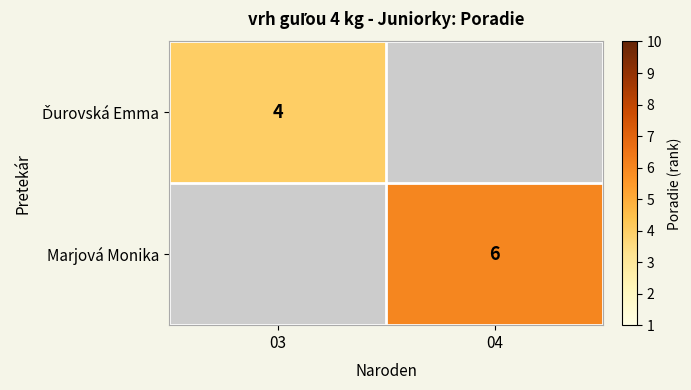

Is it true that Marjová Monika equals 2 at 04?

False